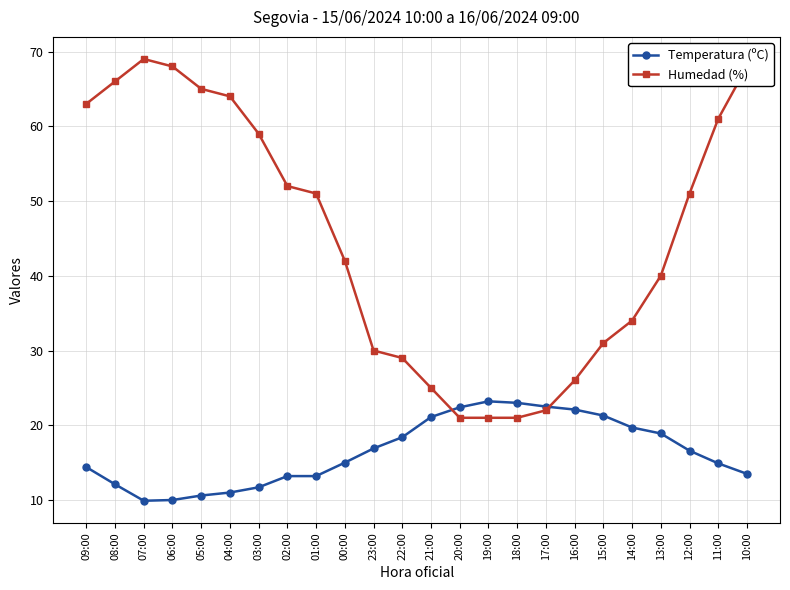

How many times do Temperatura (ºC) and Humedad (%) cross each other?

2